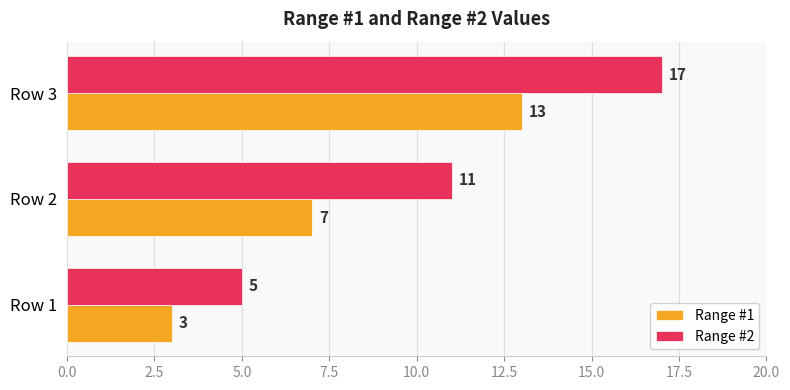

Count the Range #1 values in the range 3 to 13.

3